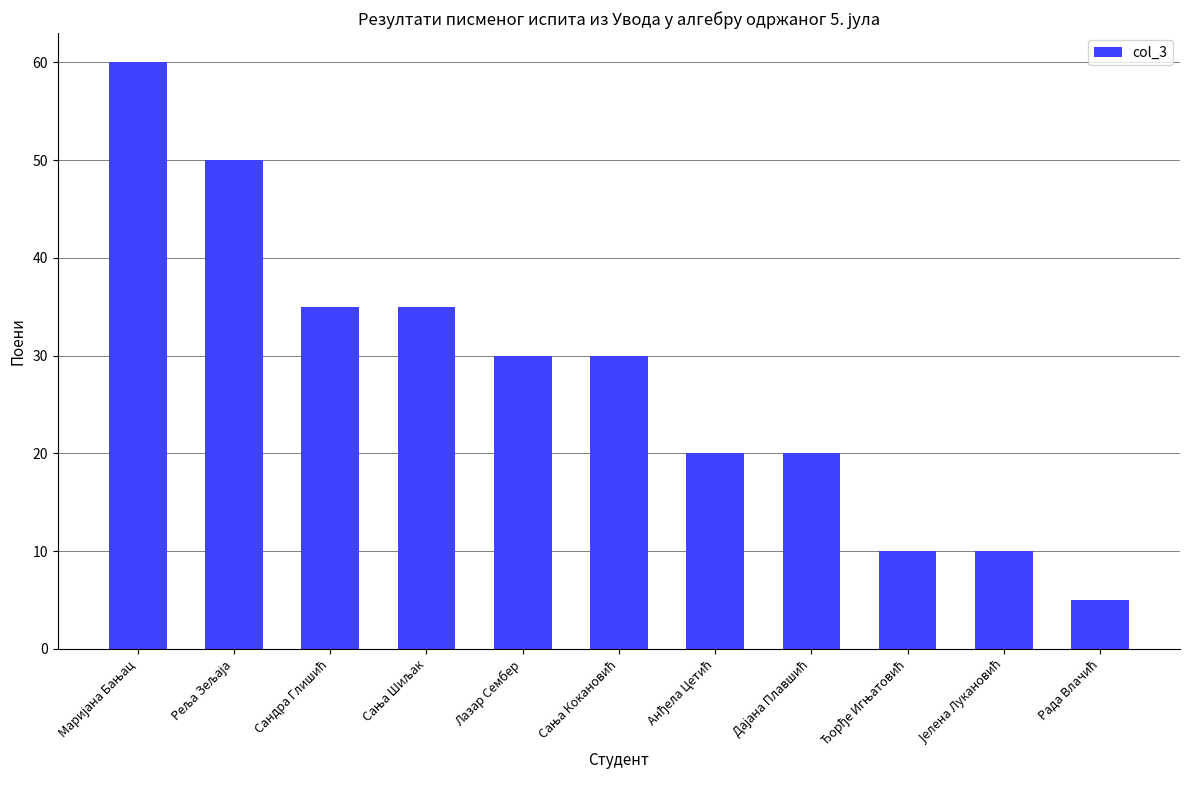

What is the sum of all values?

305